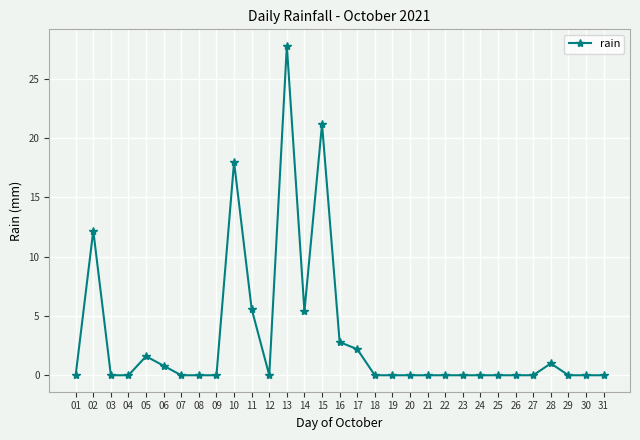

What is the average value?

3.2